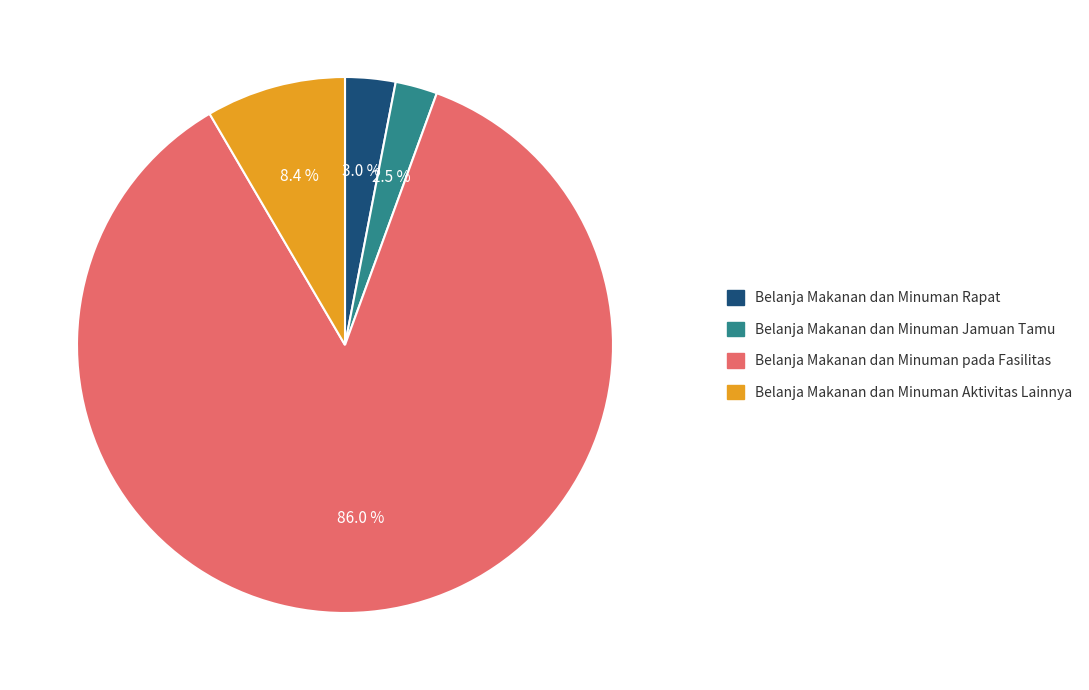

Is there a majority slice in this chart?

Yes